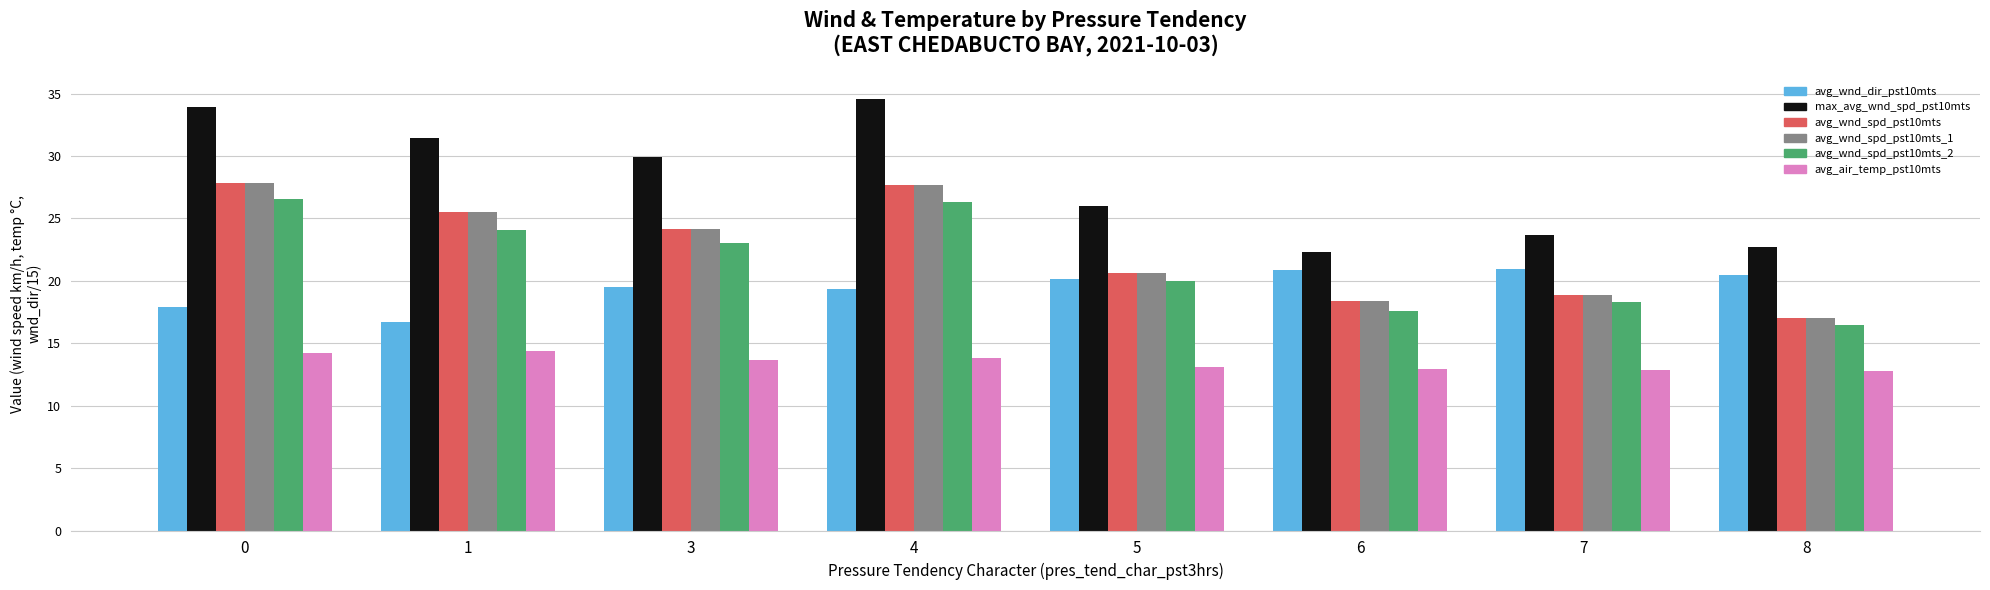

The value of max_avg_wnd_spd_pst10mts at 8 is 14.4. True or false?

False